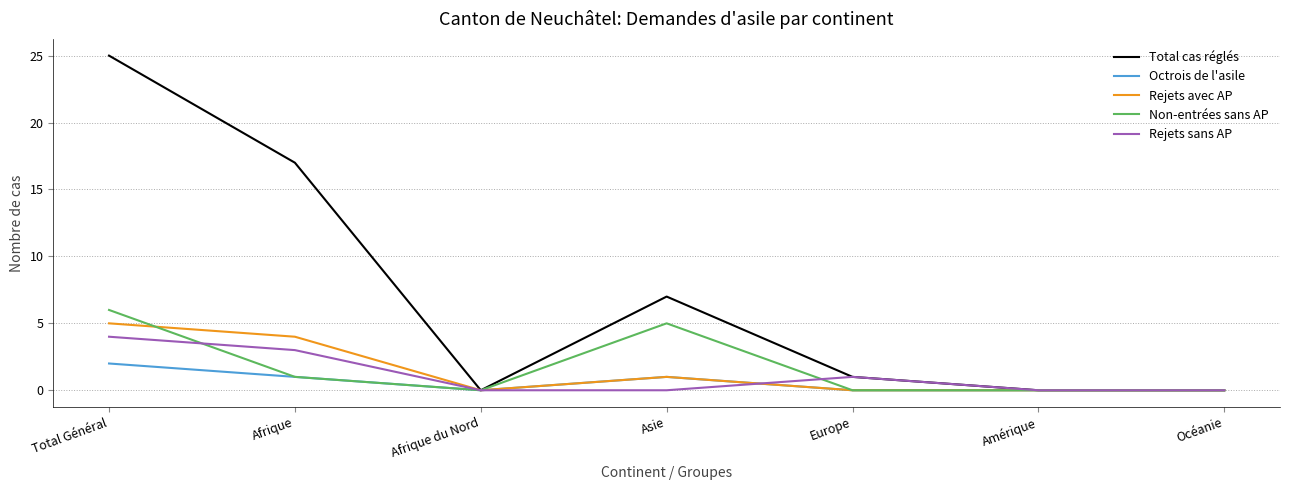

Count the Rejets avec AP values in the range 0 to 4.

6